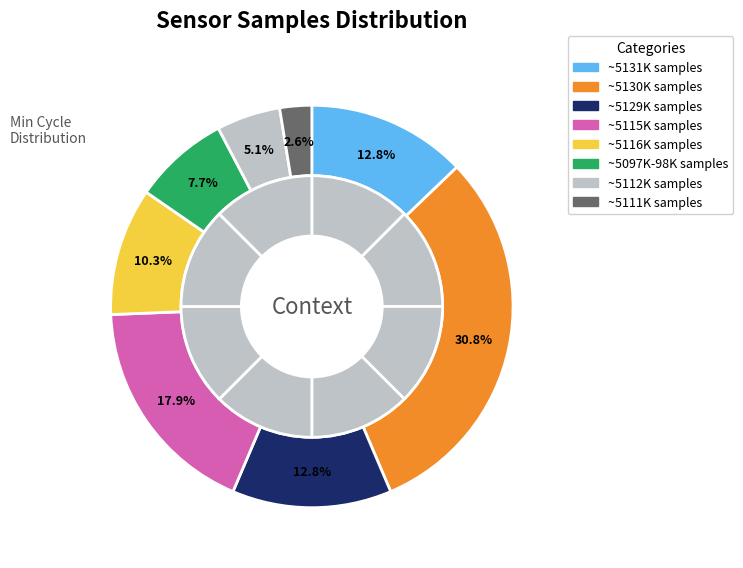

Does 28 represent more than half of the total?

No